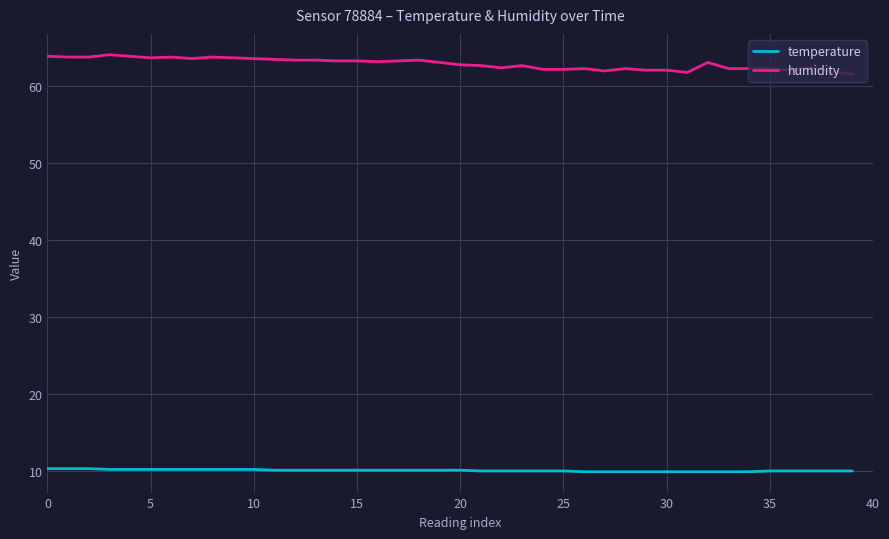

What is the minimum value for temperature?

9.9